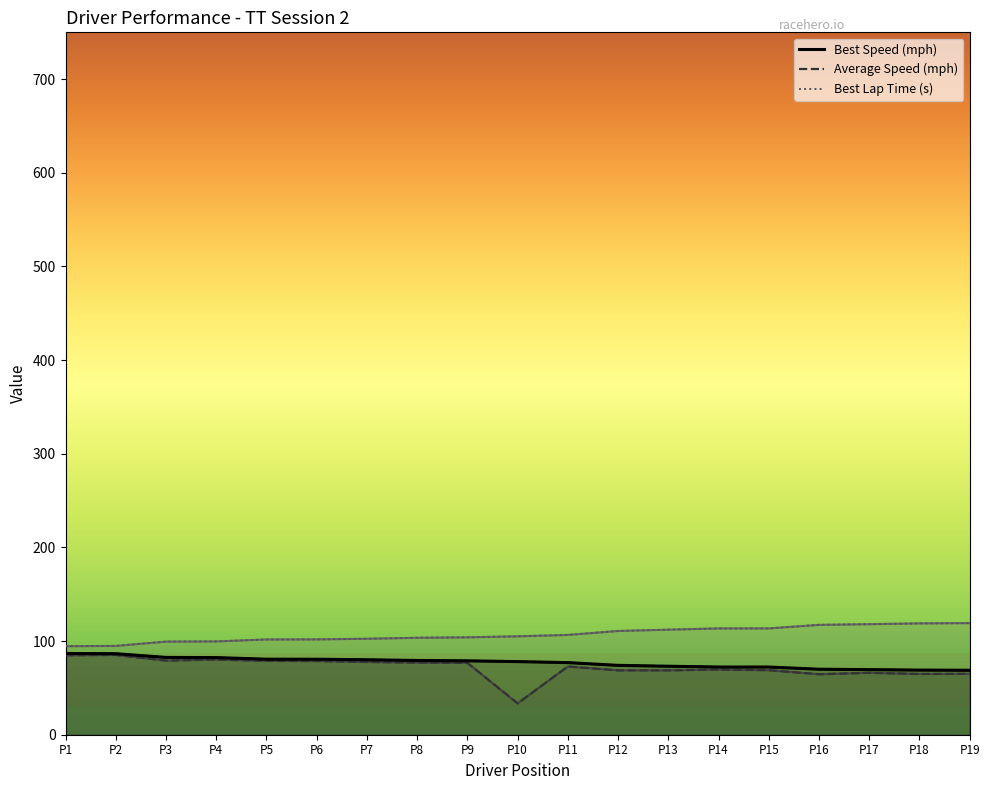

How many categories are shown in the chart?

19